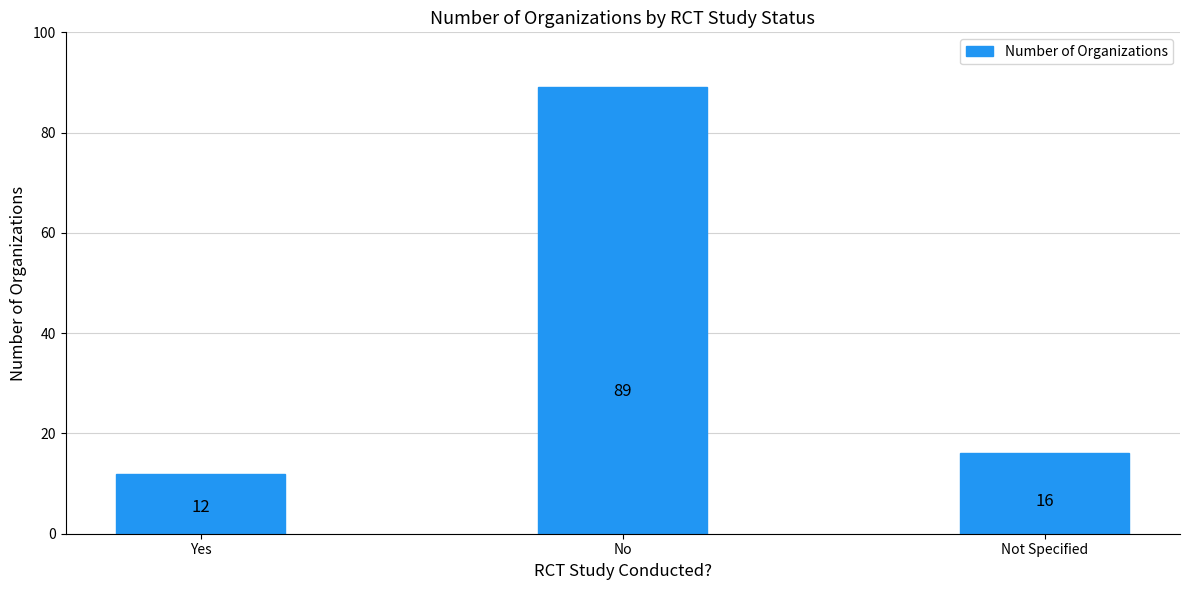

Reading left to right, what are all the values shown in this chart?

12	89	16